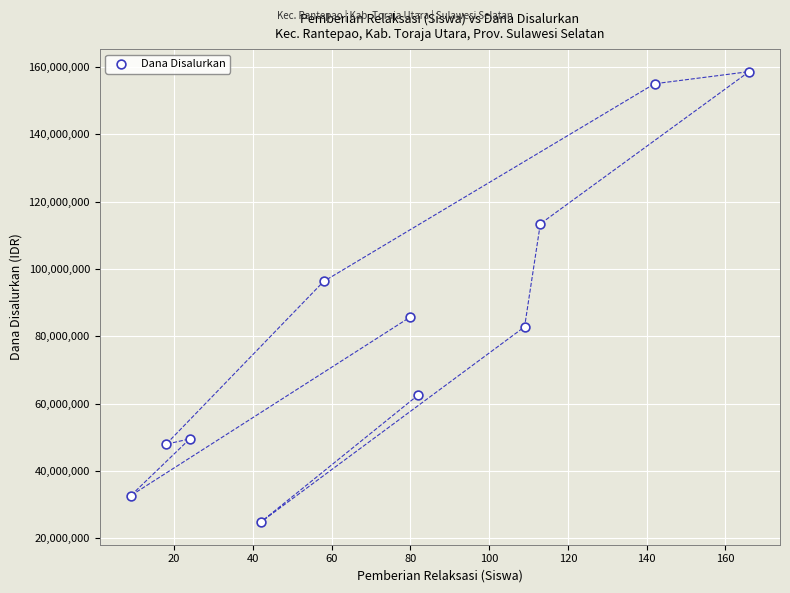

What is the average Y value?

82656818